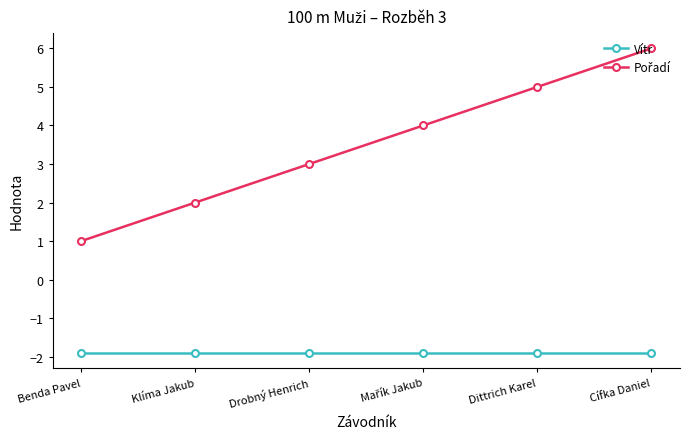

Read the Vítr value at Dittrich Karel.

-1.9